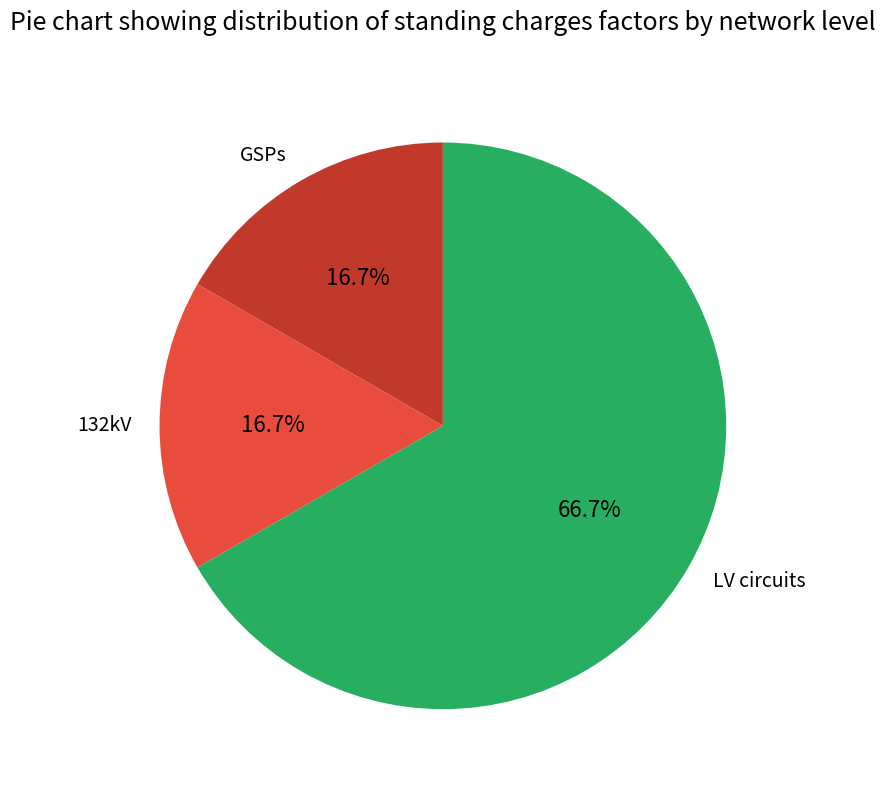

To the nearest percent, what is the average slice percentage?

33%